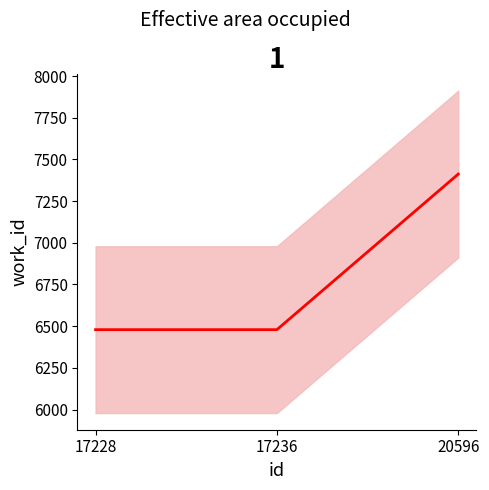

The chart shows a value of 2468 at 20596. True or false?

False